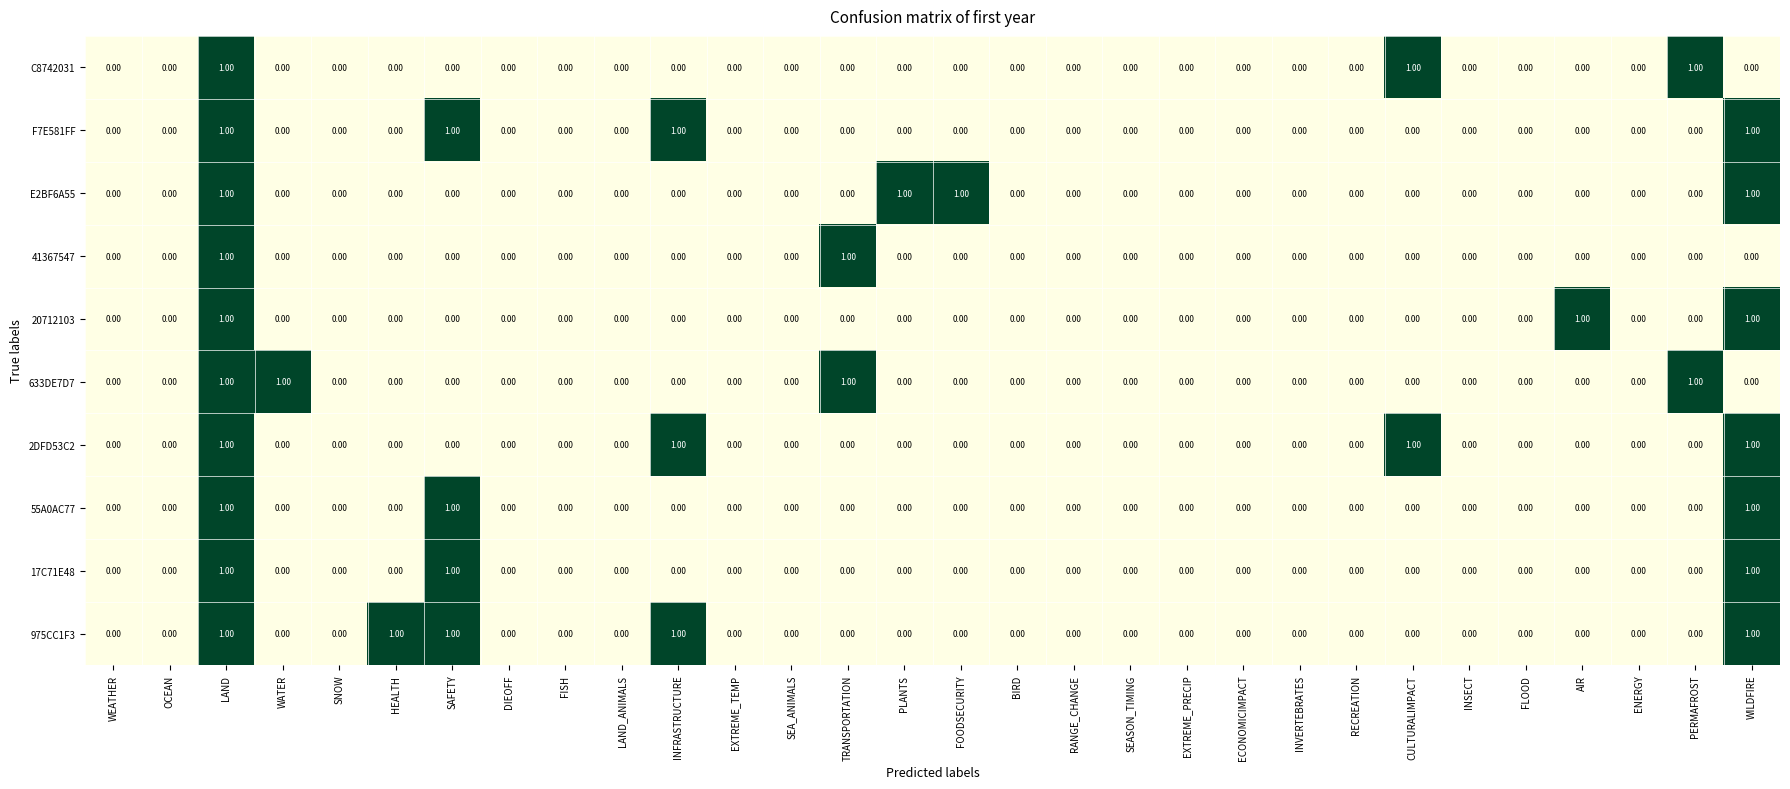

At which category is the sum across all series the highest?

LAND